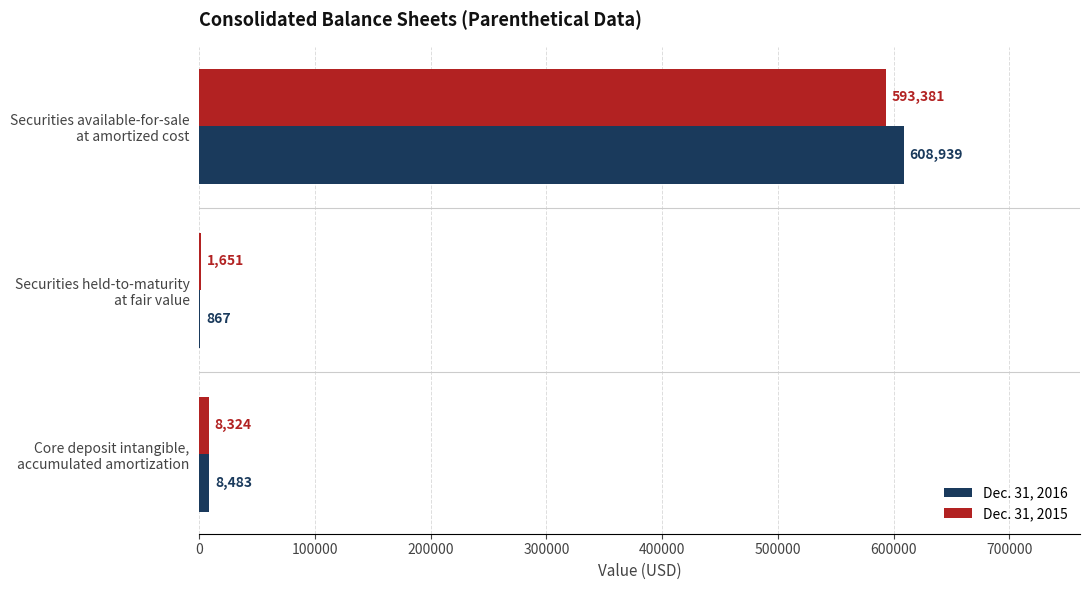

Count the number of data series in this chart.

2